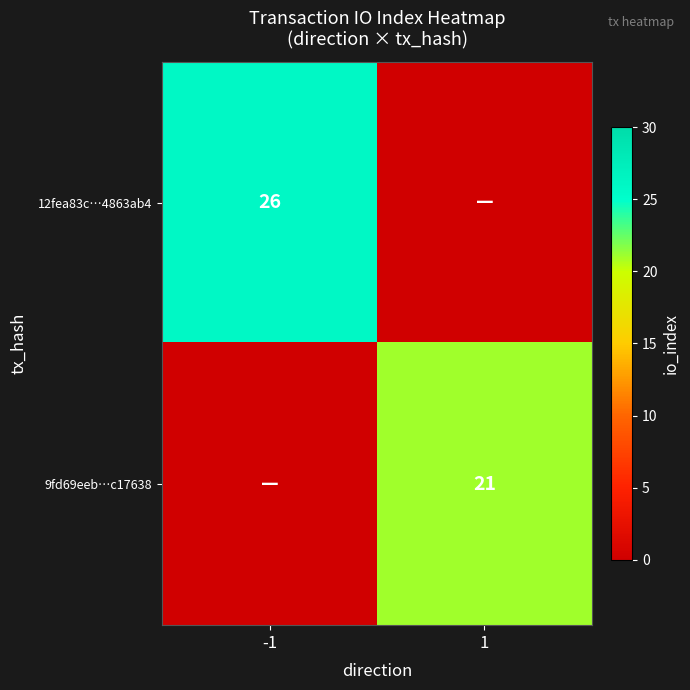

Is it true that 9fd69eeb…c17638 equals 21 at 1?

True